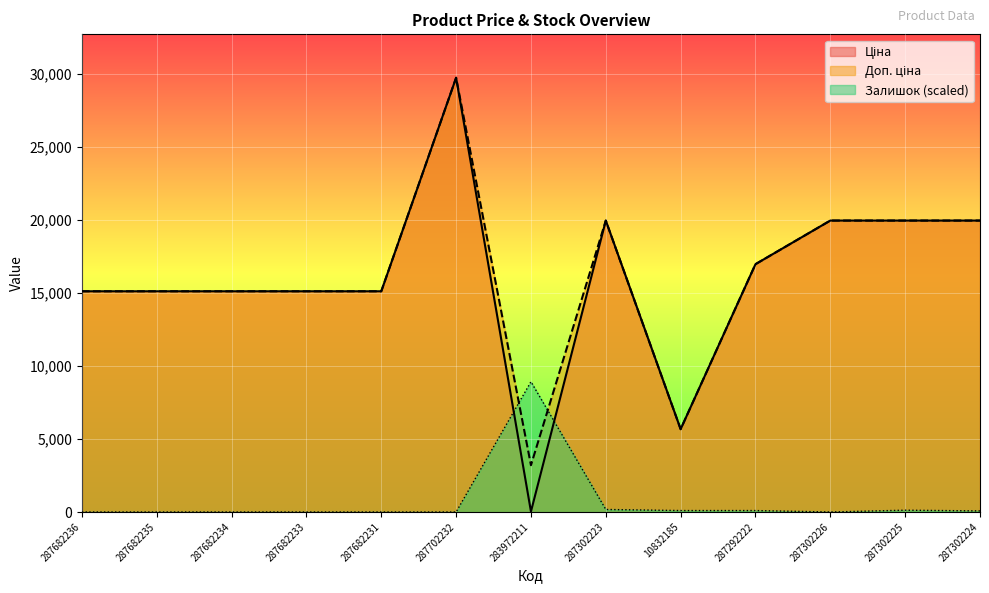

Between 287702232 and 287302226, which series saw the biggest shift?

Ціна